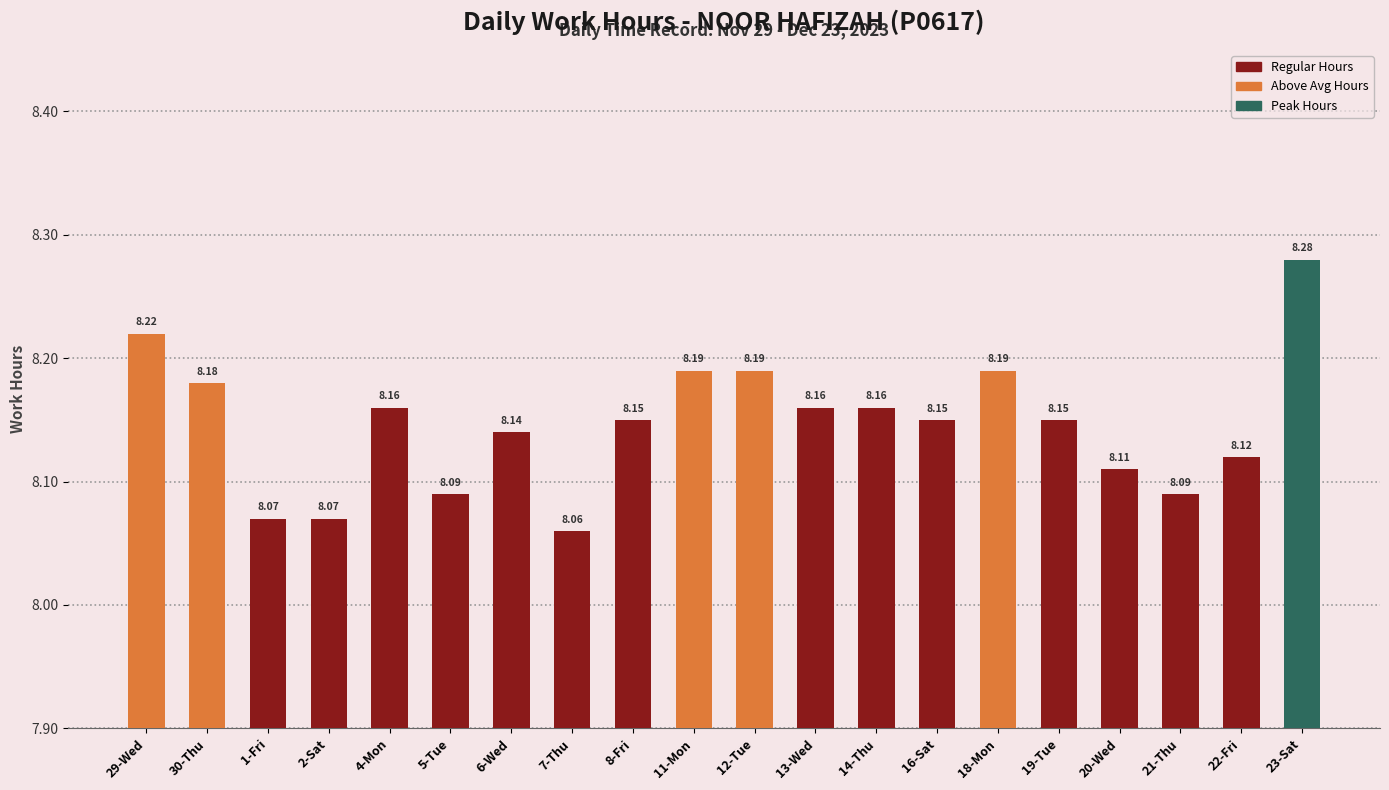

What is the sum of the values at 23-Sat and 2-Sat?

16.4